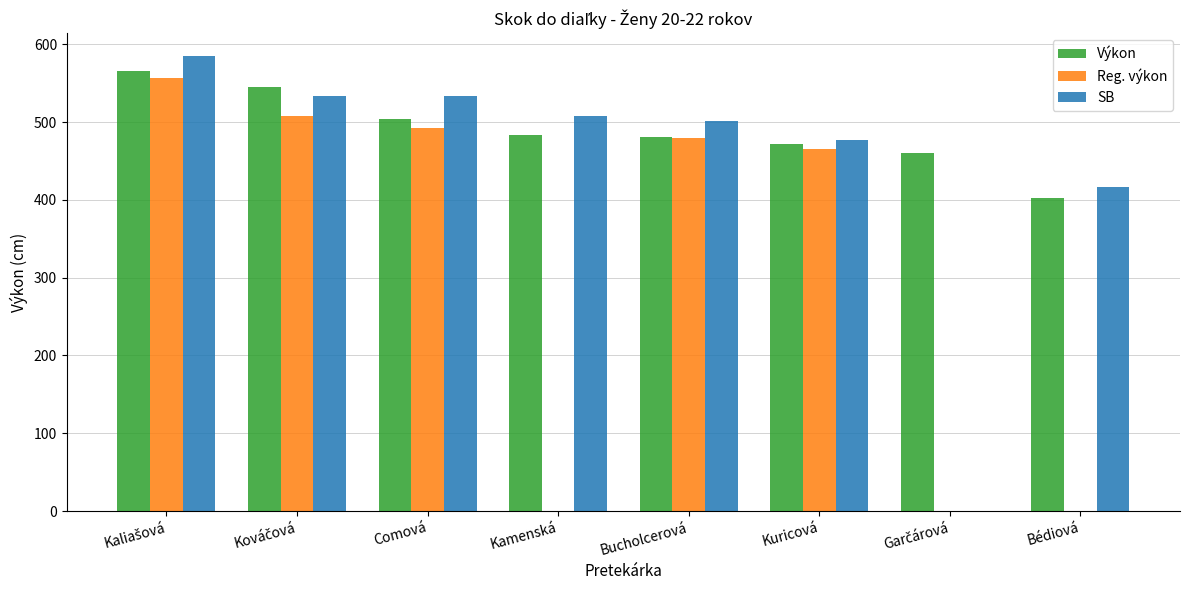

The Výkon series shows 460.0 at Garčárová. True or false?

True